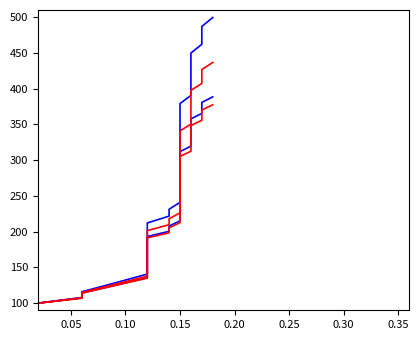

Where is lower_red nearest to the value 238?

0.15